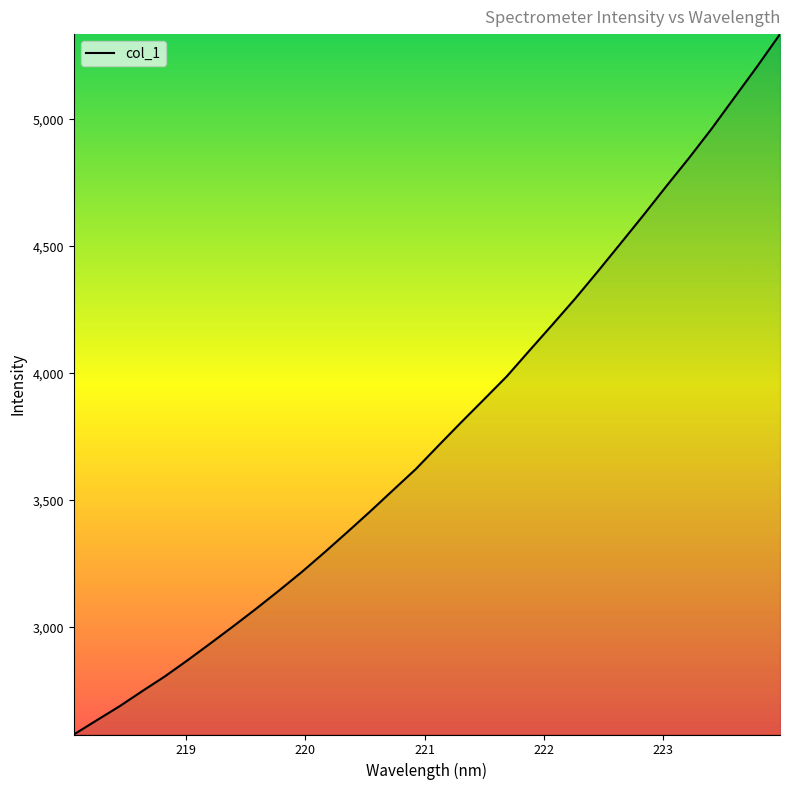

What is the greatest value displayed?

5335.5